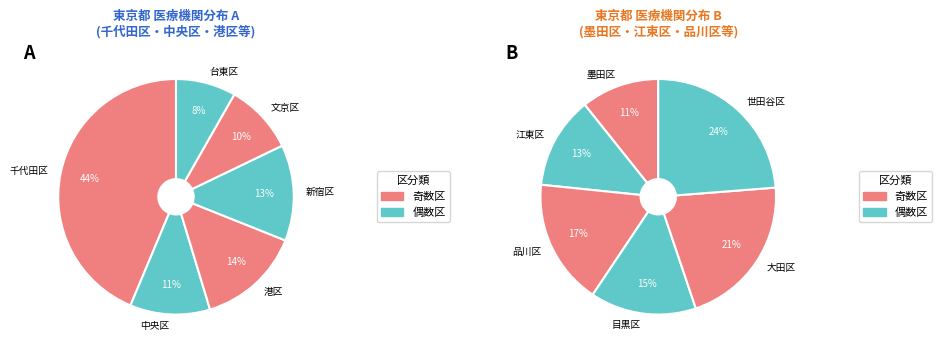

Is the sum of 千代田区 and 中央区 greater than half?

Yes